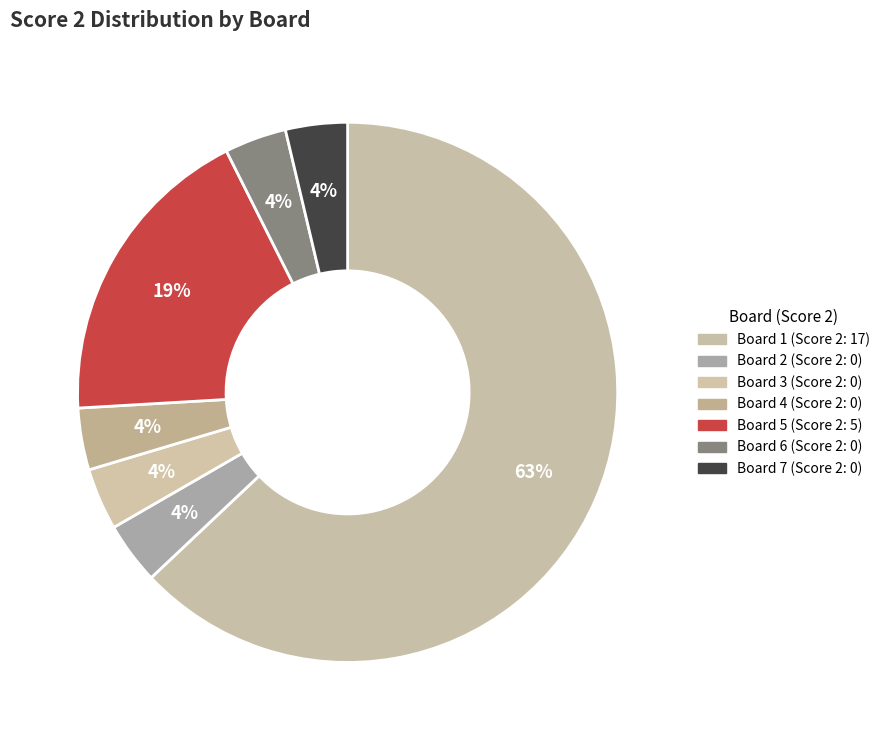

Rank the categories by value from highest to lowest.

Board 1 (17), Board 5 (5), Board 2 (0), Board 3 (0), Board 4 (0), Board 6 (0), Board 7 (0)